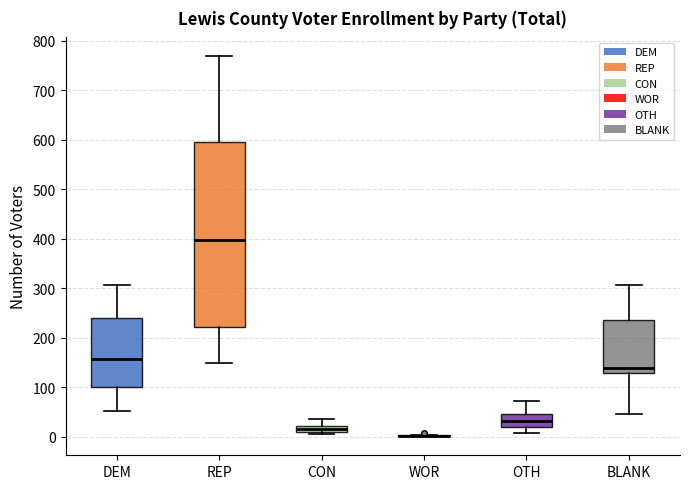

Comparing the boxes themselves (not the whiskers), which one is the tallest?

REP